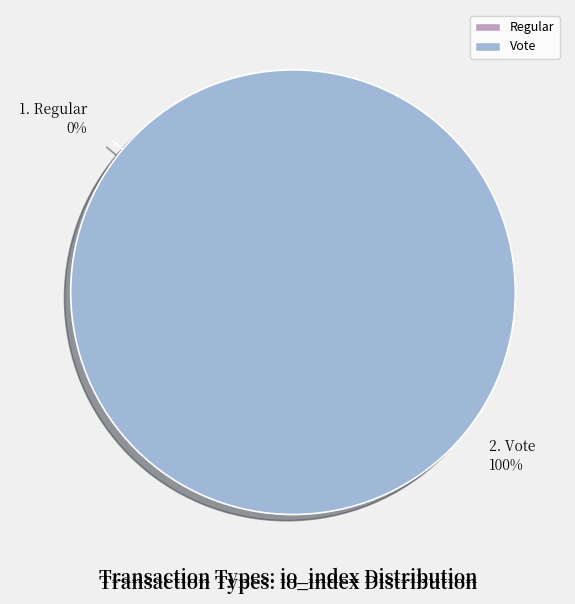

To the nearest percent, what percentage of the pie is Vote?

100%